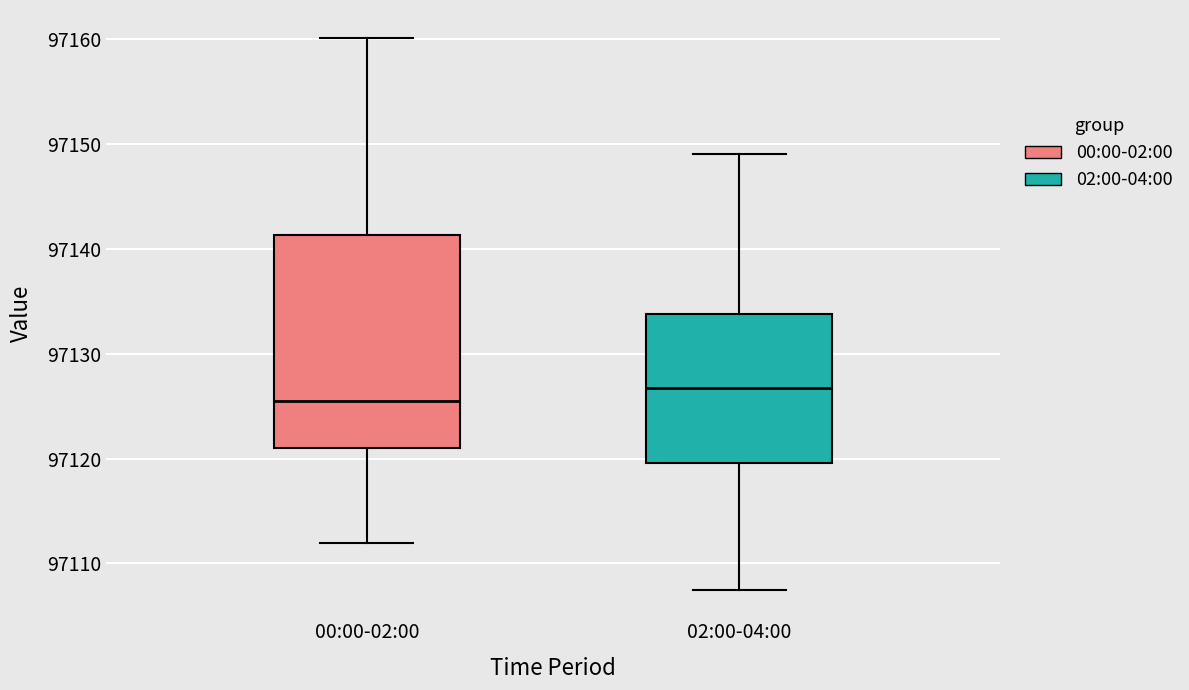

Which box is the tallest, from its lower edge to its upper edge?

00:00-02:00